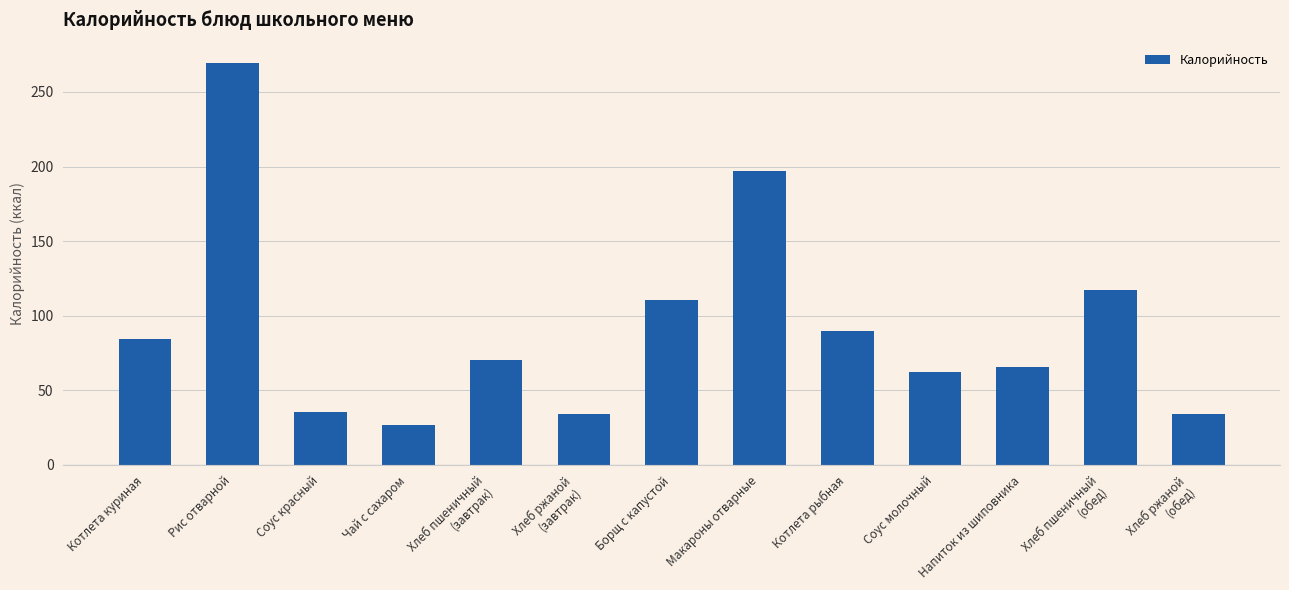

The value at Борщ с капустой is 110.4. True or false?

True